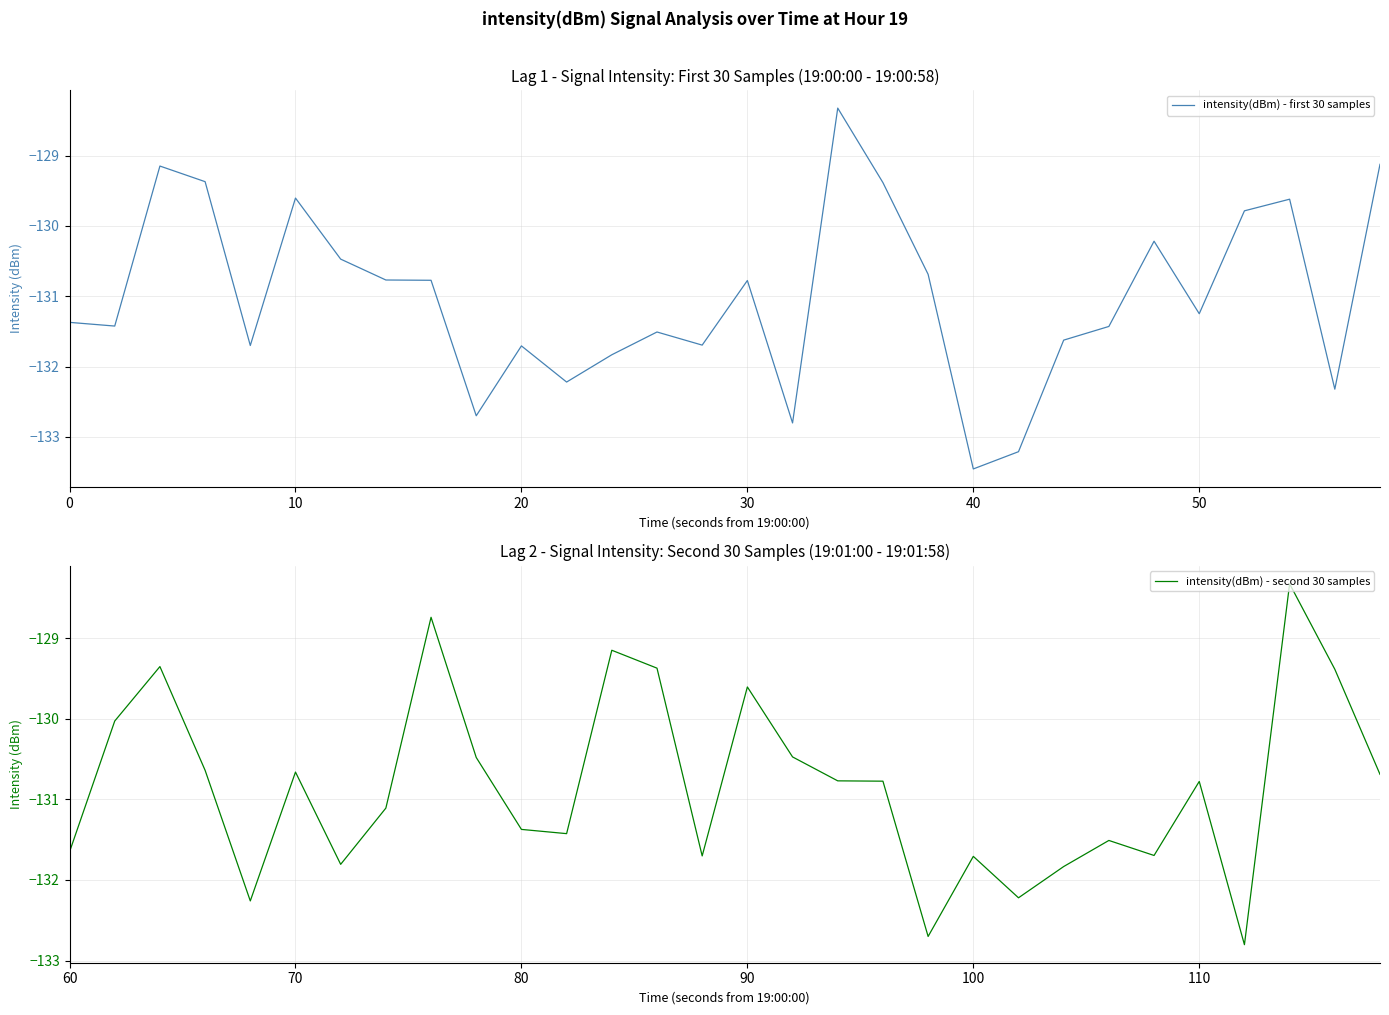

True or false: intensity(dBm) - second 30 samples and intensity(dBm) - first 30 samples cross at least once.

True